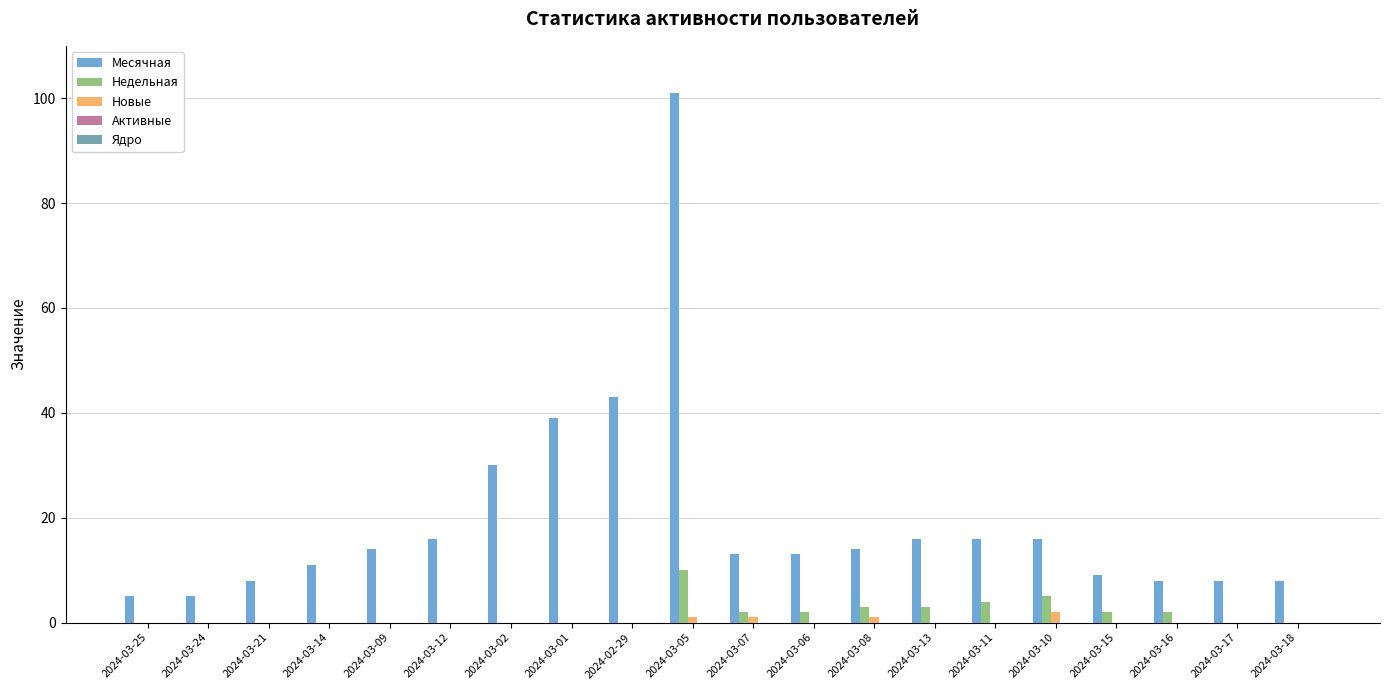

How many groups of bars are there?

20